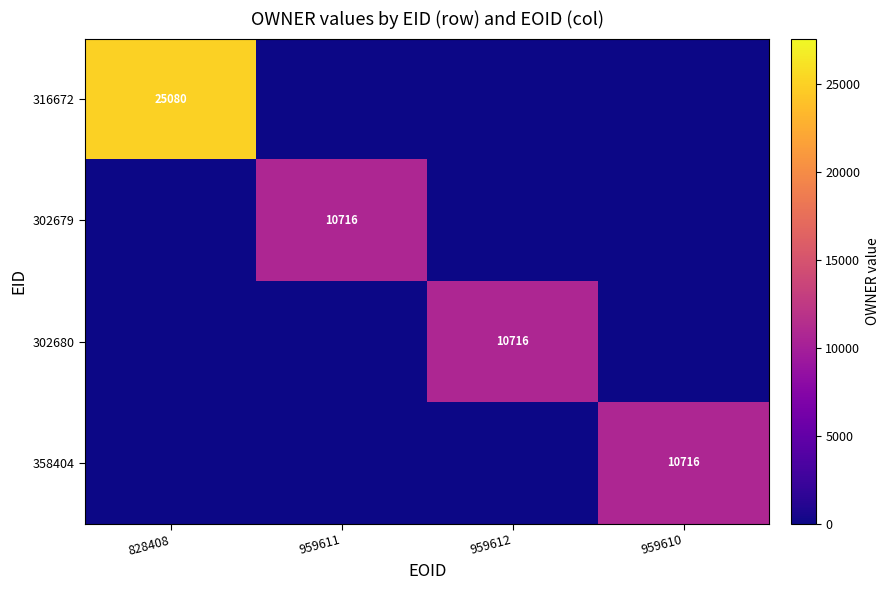

True or false: 316672 has a value of 25080 at 828408.

True